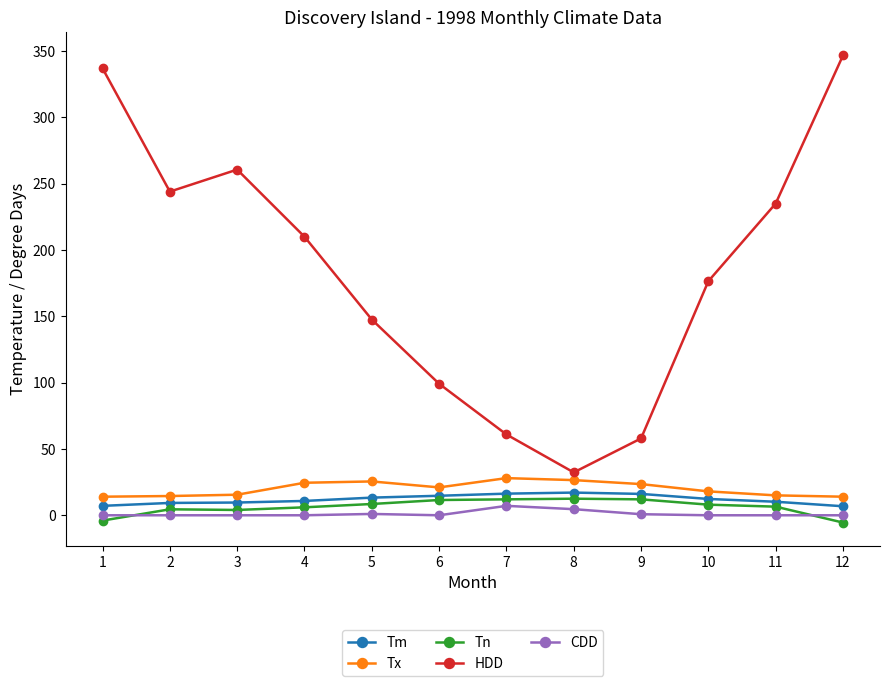

Does the chart display data point markers on the line(s)?

Yes